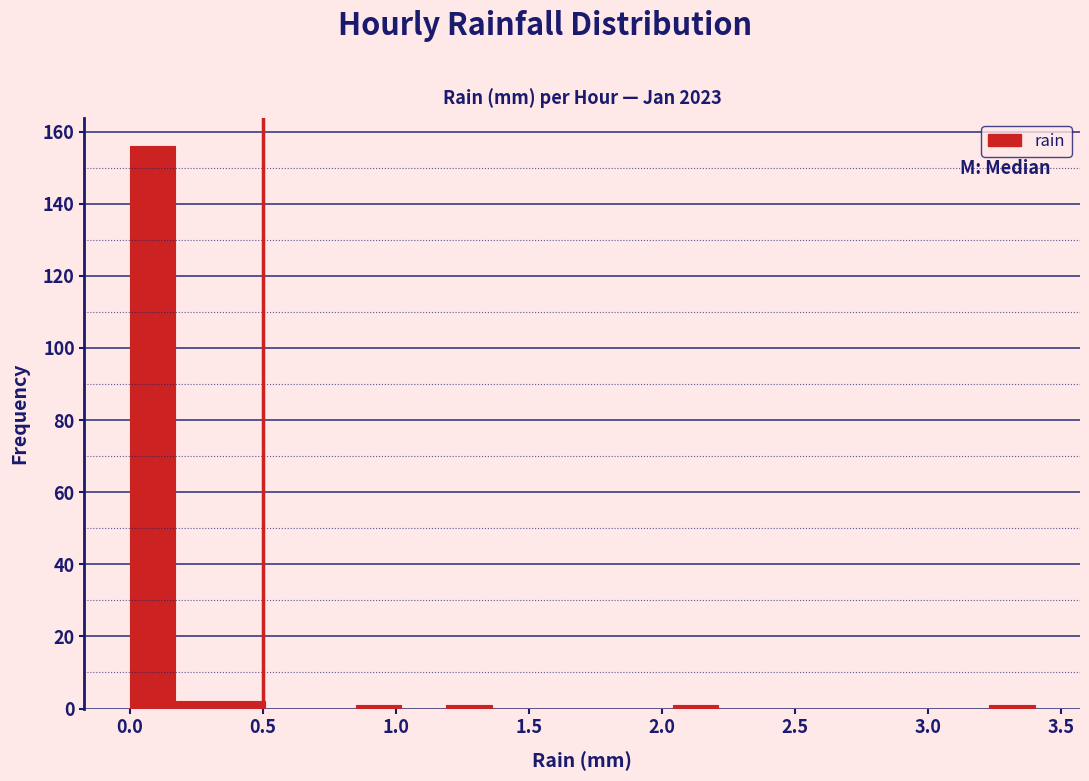

Around what value on the x-axis is the tallest bar? Give the approximate position of its centre, as read against the axis.

0.10